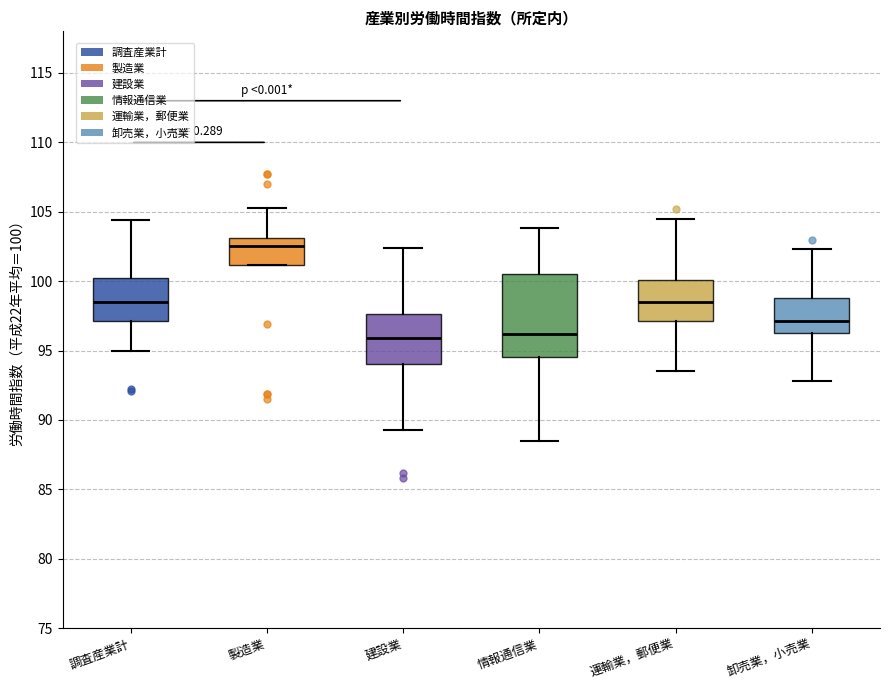

Where does the upper whisker of the box for 情報通信業 end on the y-axis? The values are not printed on the chart, so give them approximately, as read against the axis.

104.0